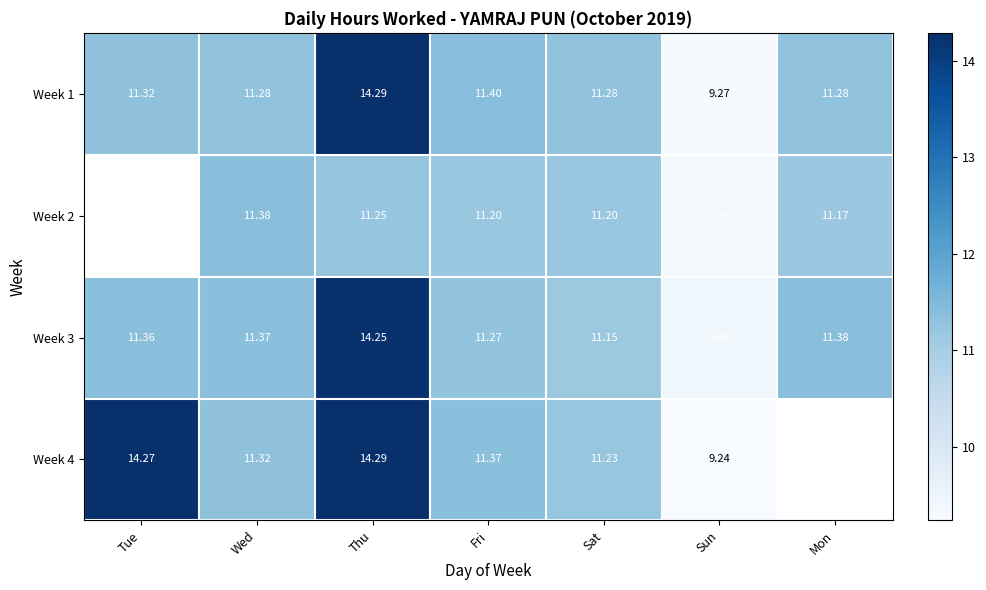

Between Thu and Sat, which is larger?

Thu